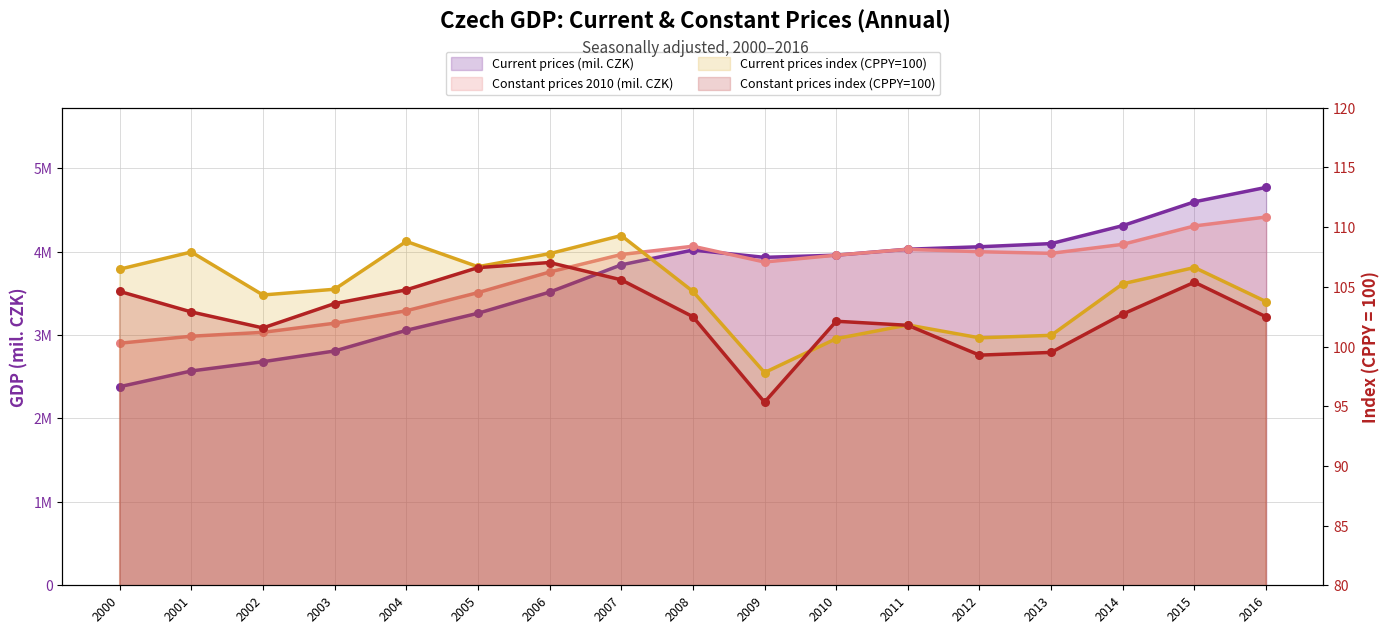

Which series reaches the maximum Y coordinate?

Current prices (mil. CZK)